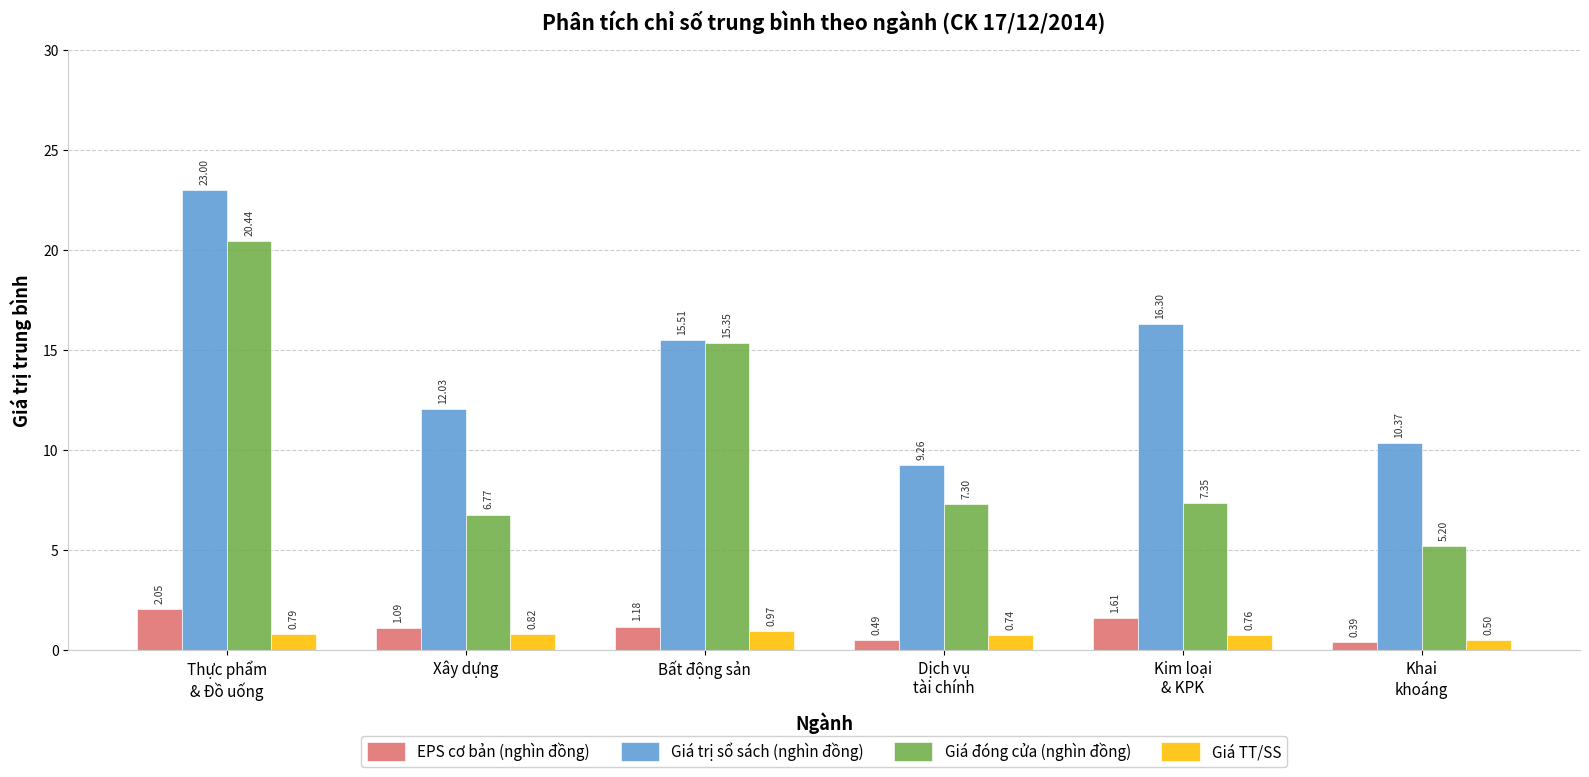

Which category has the highest value across all series?

Thực phẩm
& Đồ uống